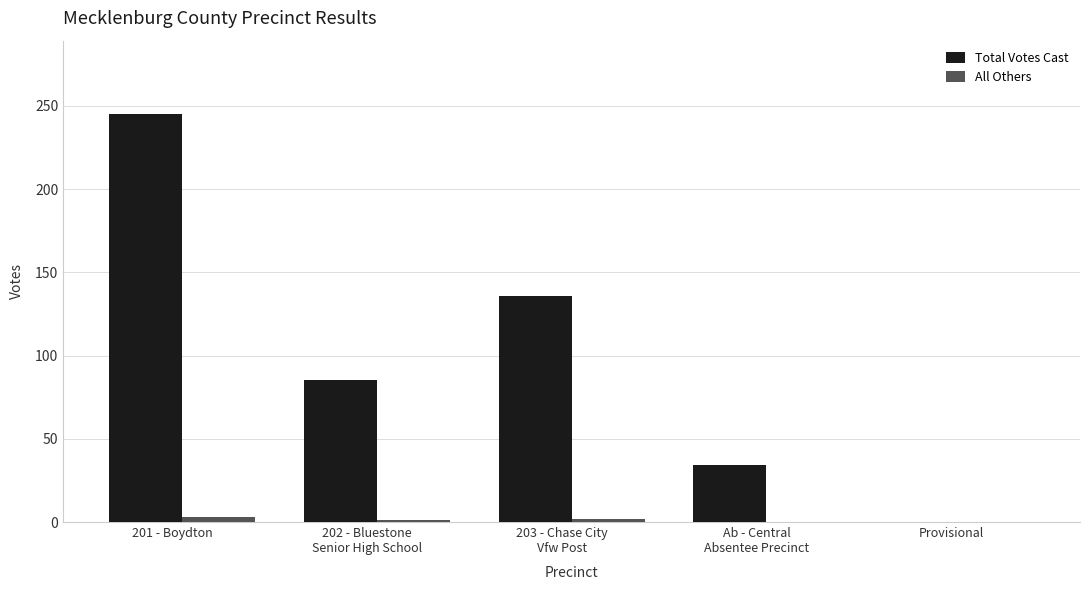

What is the greatest value displayed?

245